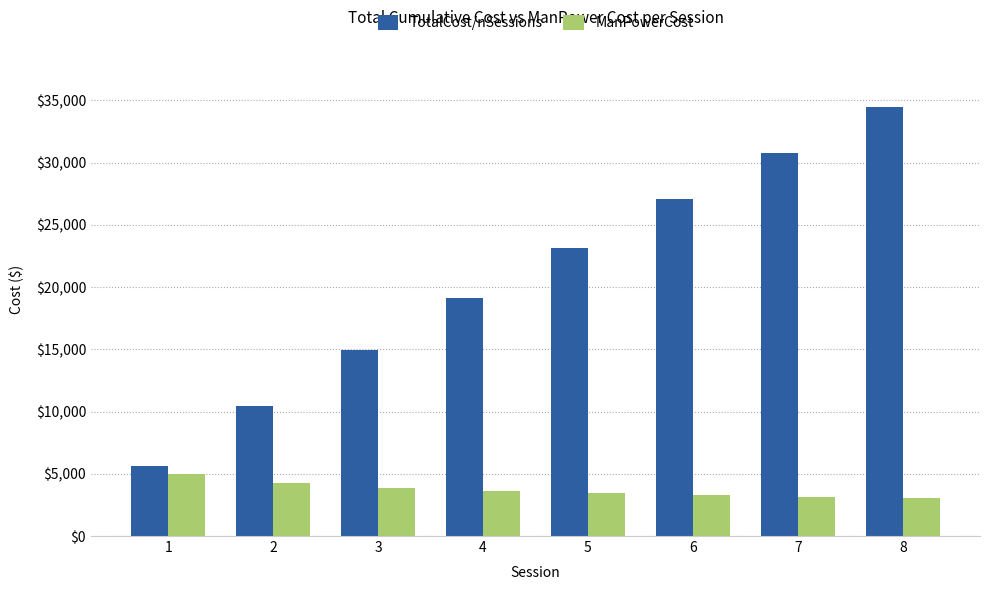

Is the value of ManPowerCost at 6 greater than the value of TotalCost/nSessions at 2?

No